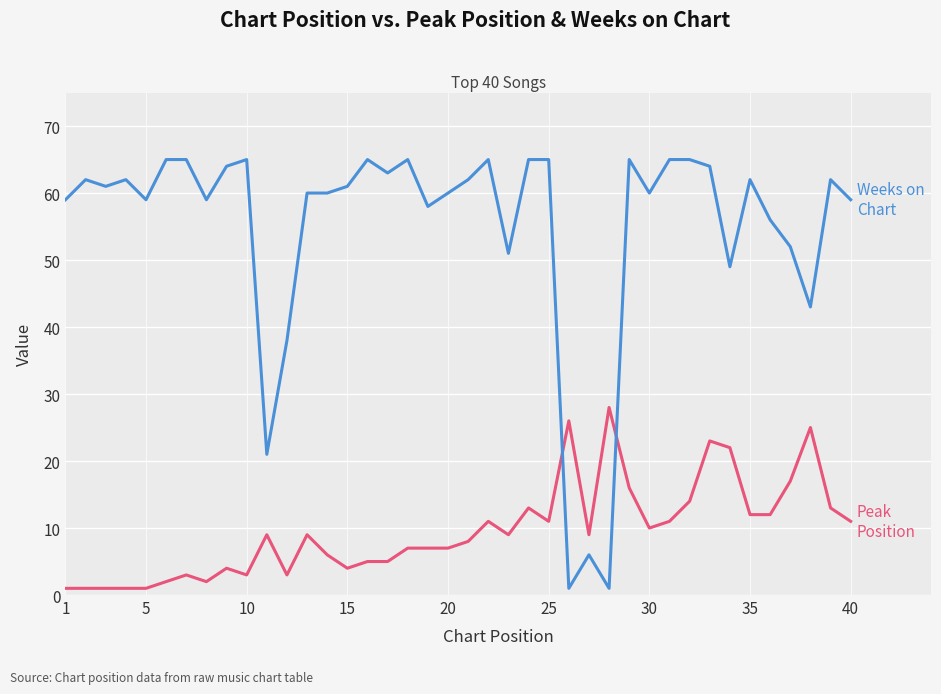

What is the greatest value displayed?

65